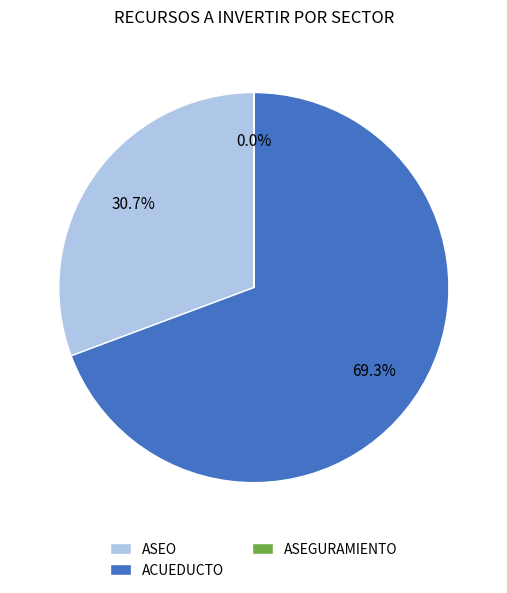

Which slice is the largest?

ACUEDUCTO